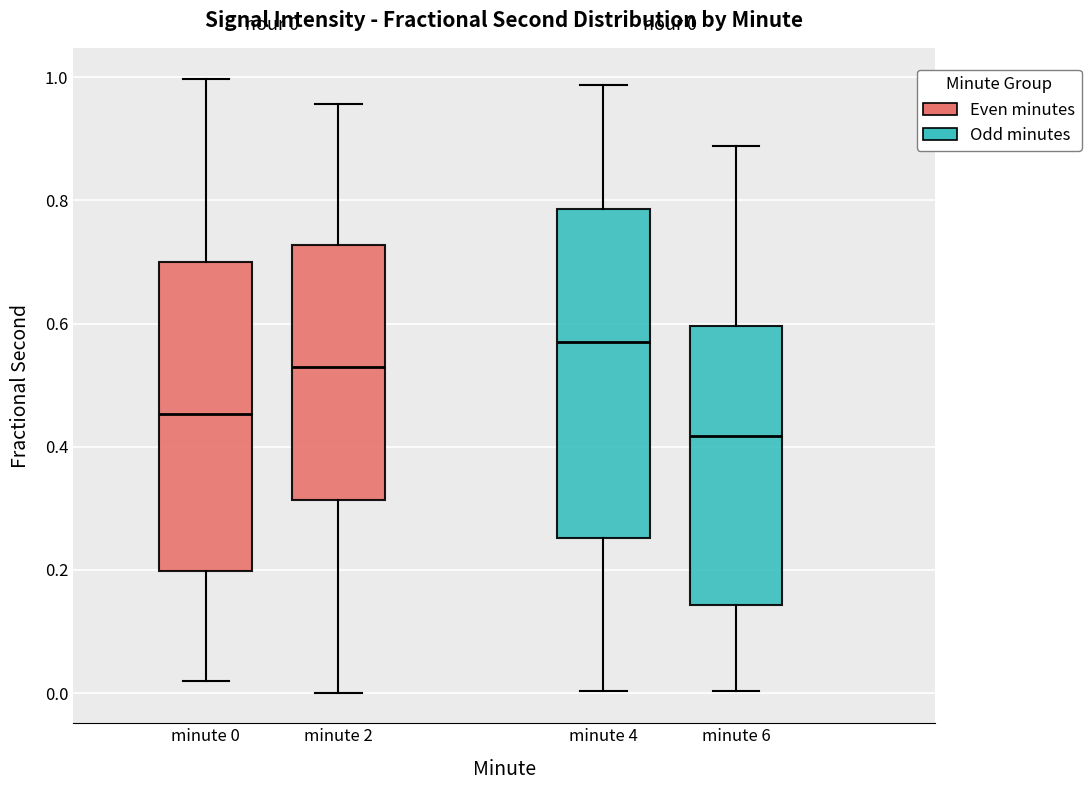

Comparing the boxes themselves (not the whiskers), which one is the tallest?

minute 4